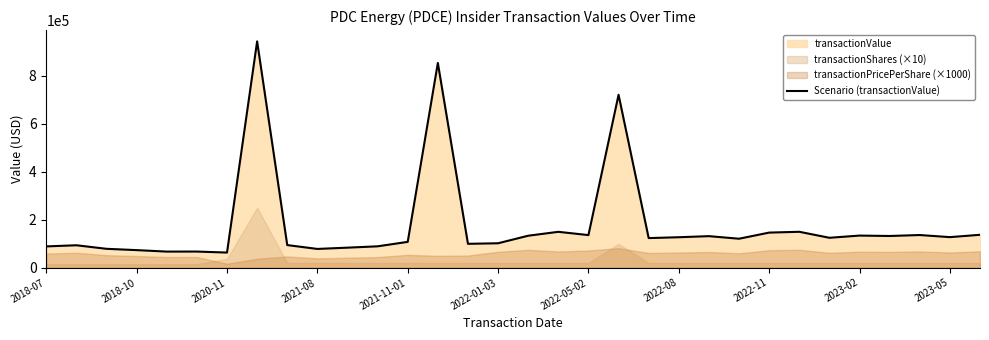

Which has a higher value, 16 or 28?

16